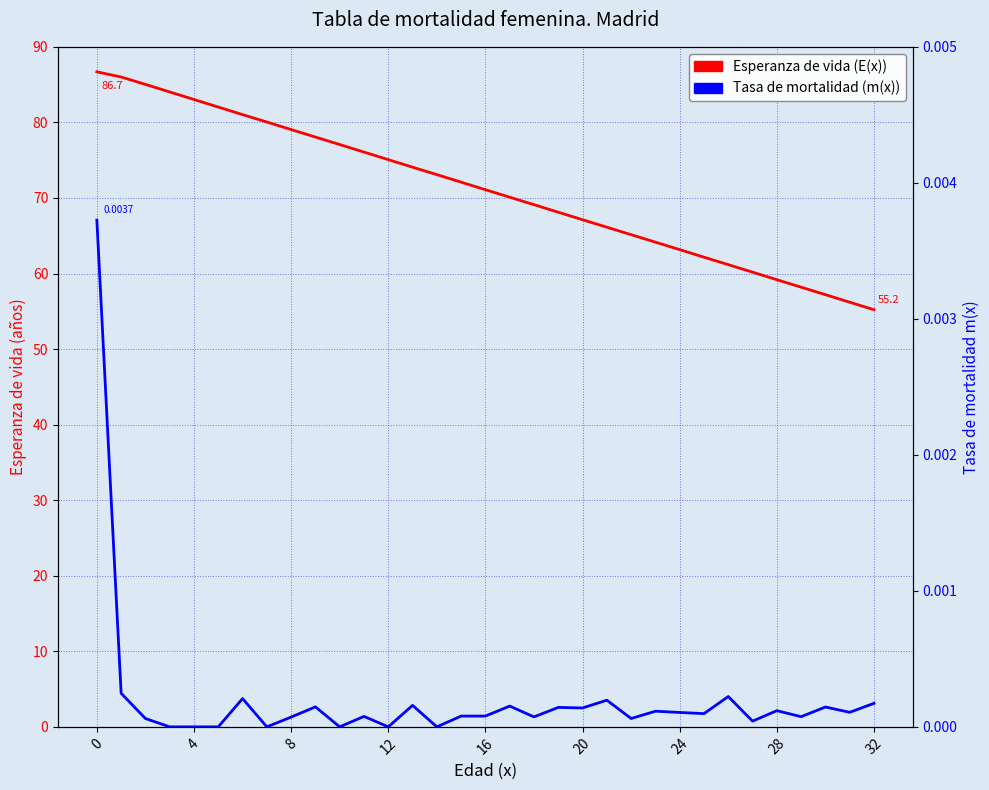

What is the sum of all Esperanza de vida (E(x)) values?

2346.1